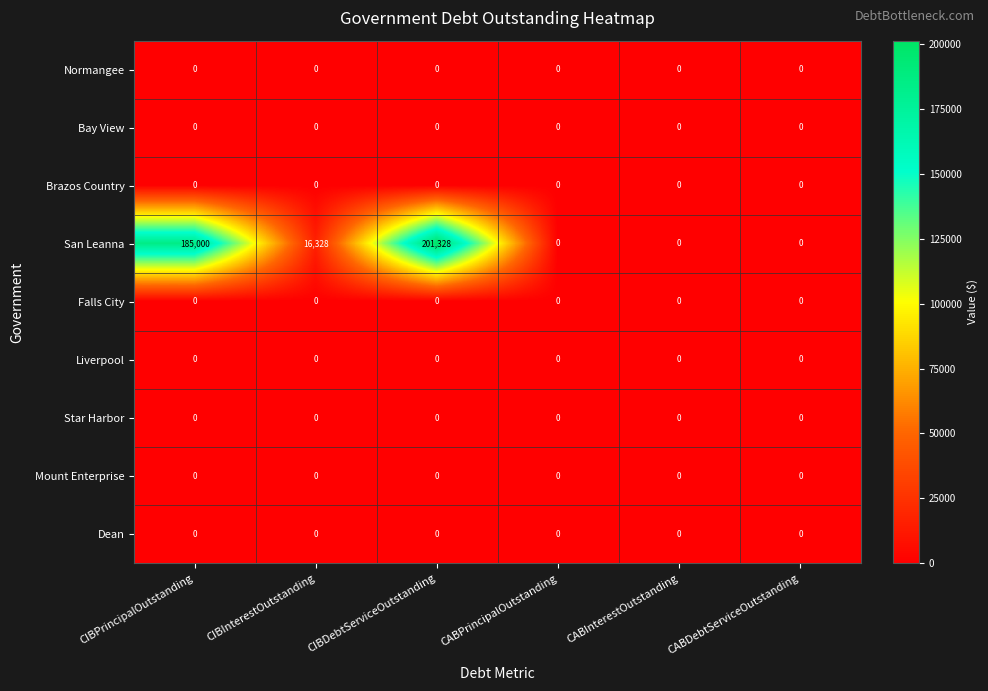

Which series changed the most between CIBDebtServiceOutstanding and CABPrincipalOutstanding?

San Leanna